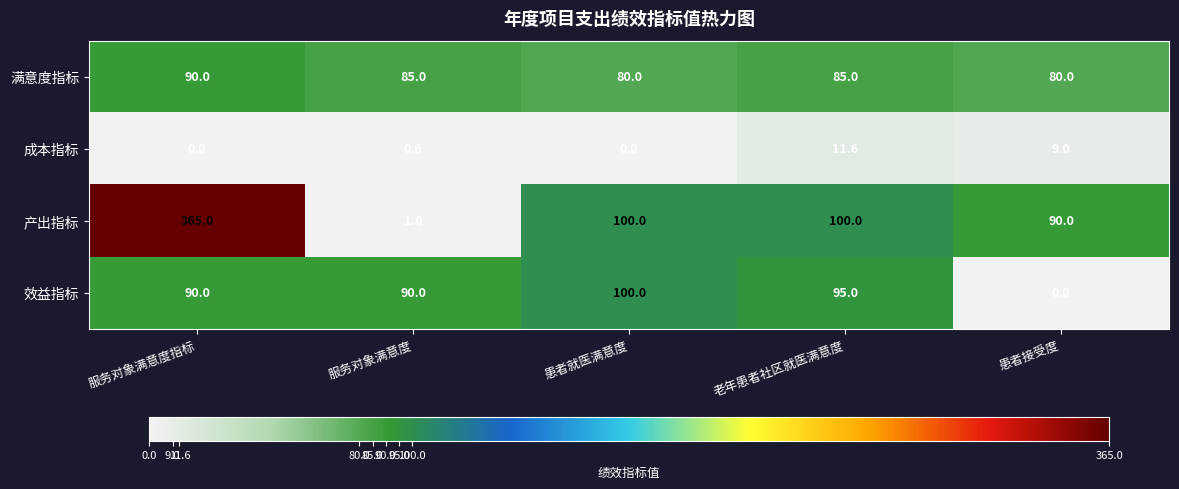

What is the maximum value shown in the chart?

365.0